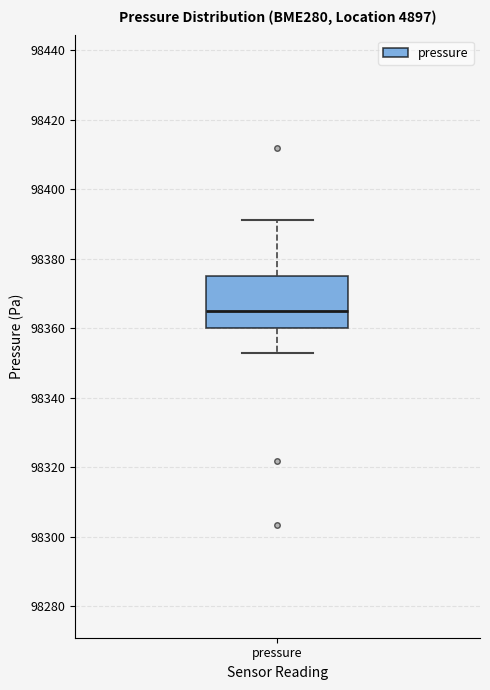

Read this box plot against the y-axis: the position of the median line, the range covered by the box, and the ends of both whiskers. The values are not printed on the chart, so give them approximately, as read against the axis.

median 98366, box 98360 to 98374, whiskers 98352 to 98392